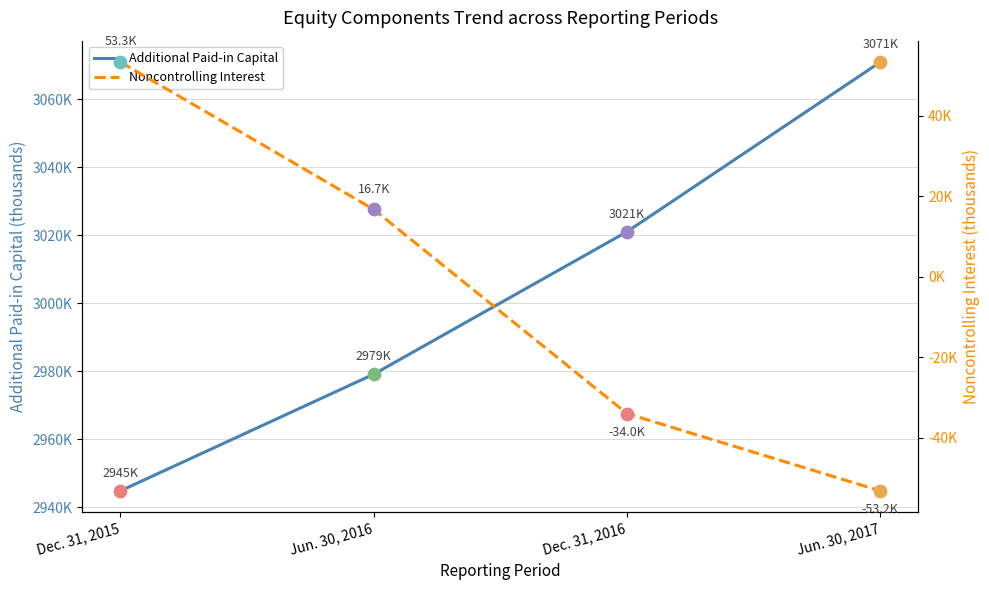

At how many categories does at least one series exceed 1407157?

4